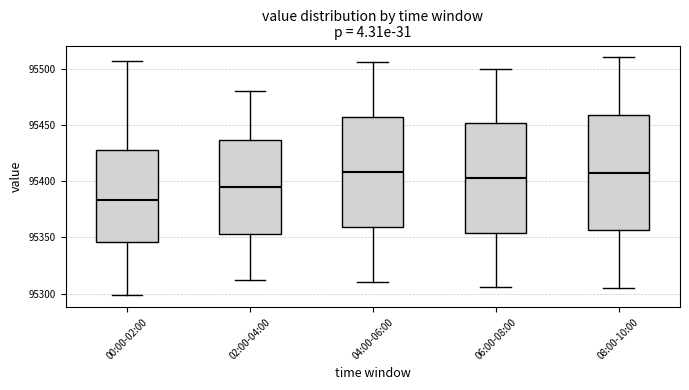

Where is the lower edge of the box for 08:00-10:00 on the y-axis? The values are not printed on the chart, so give them approximately, as read against the axis.

95355